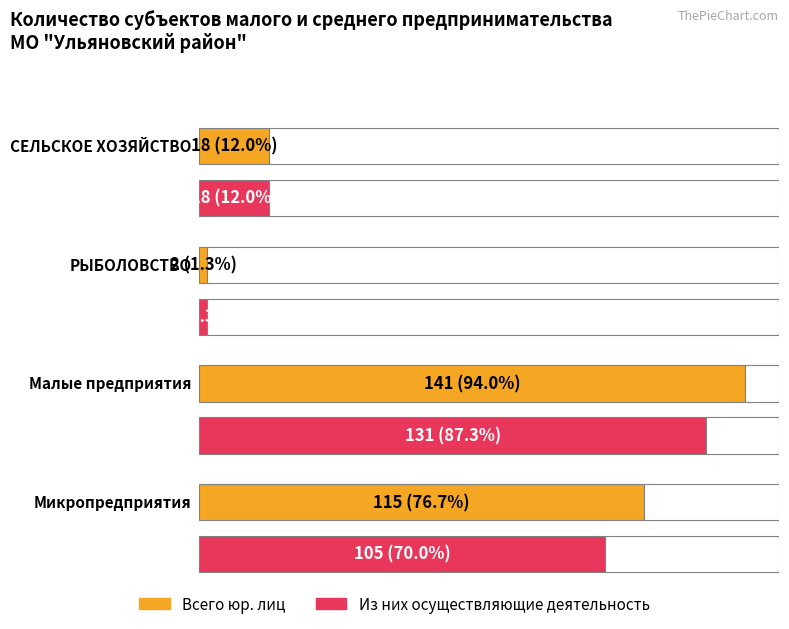

Where does the total series first go above 115?

Малые предприятия